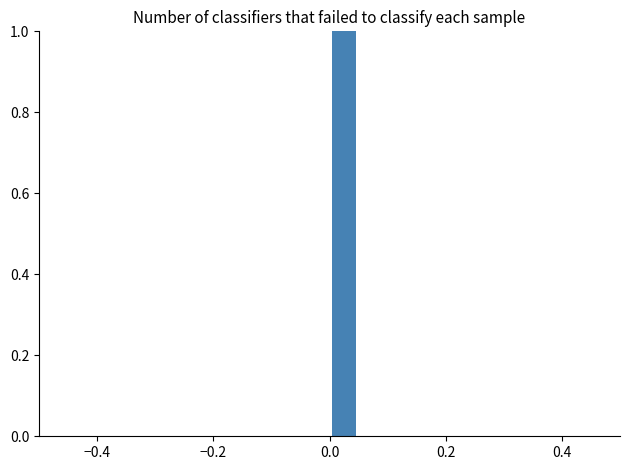

Read against the x-axis, roughly where is the centre of the tallest bar?

0.02